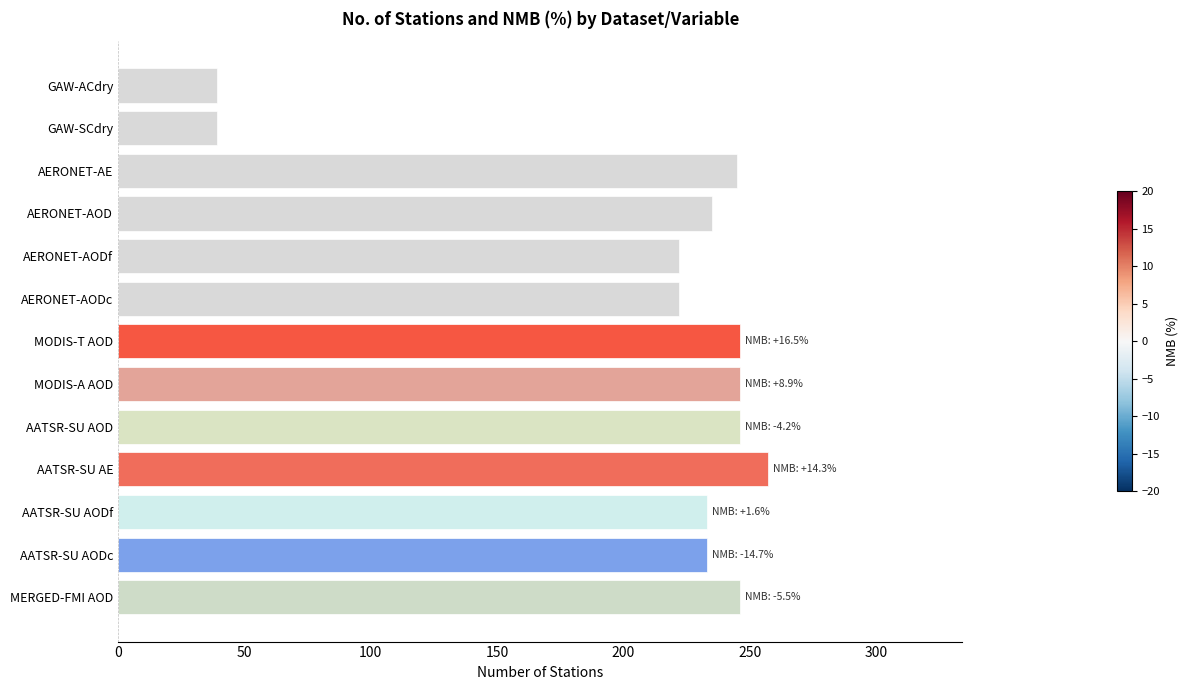

What is the difference between the maximum and minimum values?

218